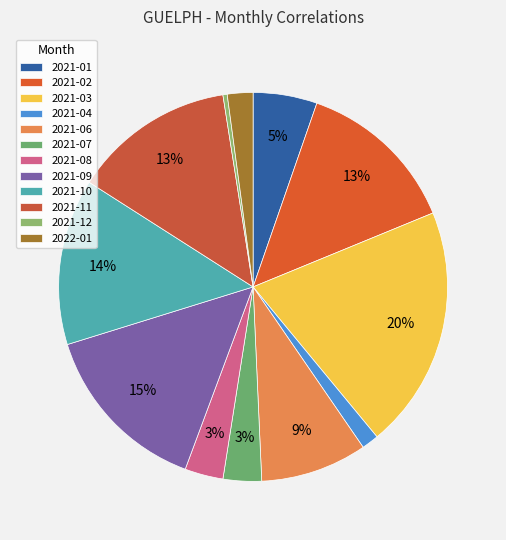

Is it true that 2021-08 is 17% of the pie?

False